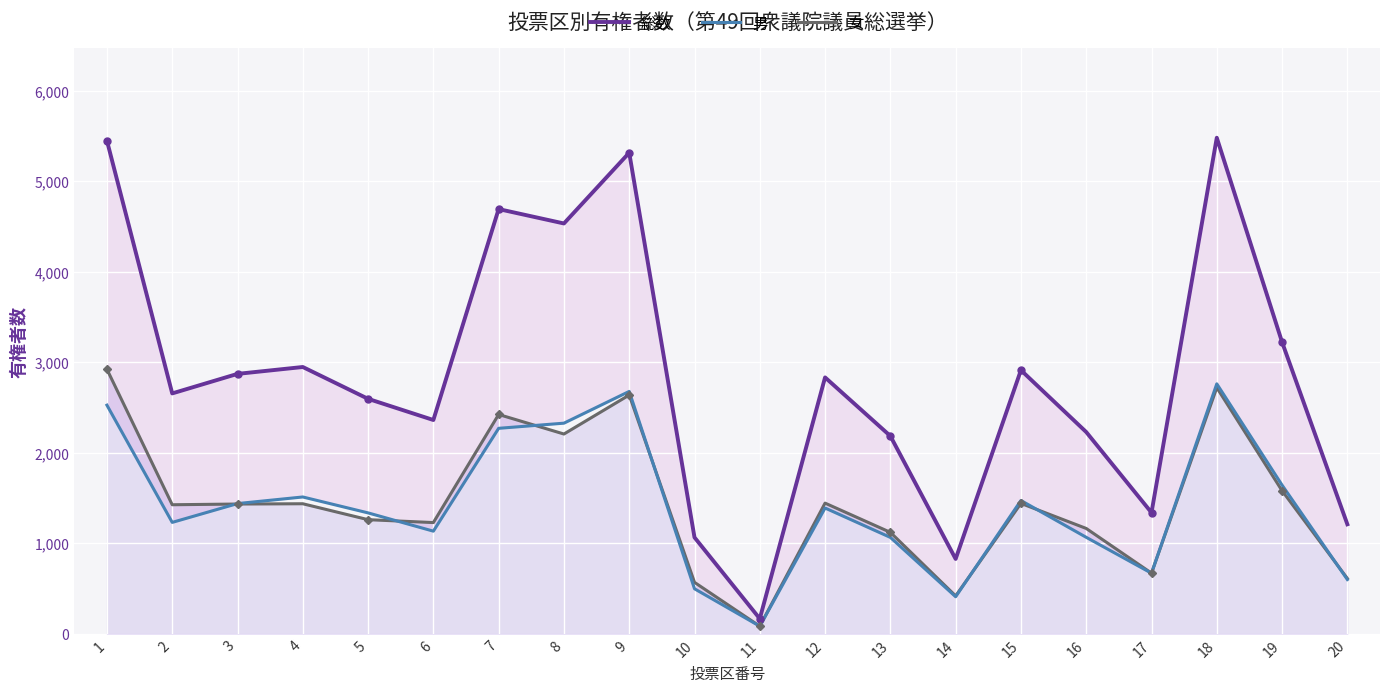

What is the spread (max minus min) of values at 6?

1229